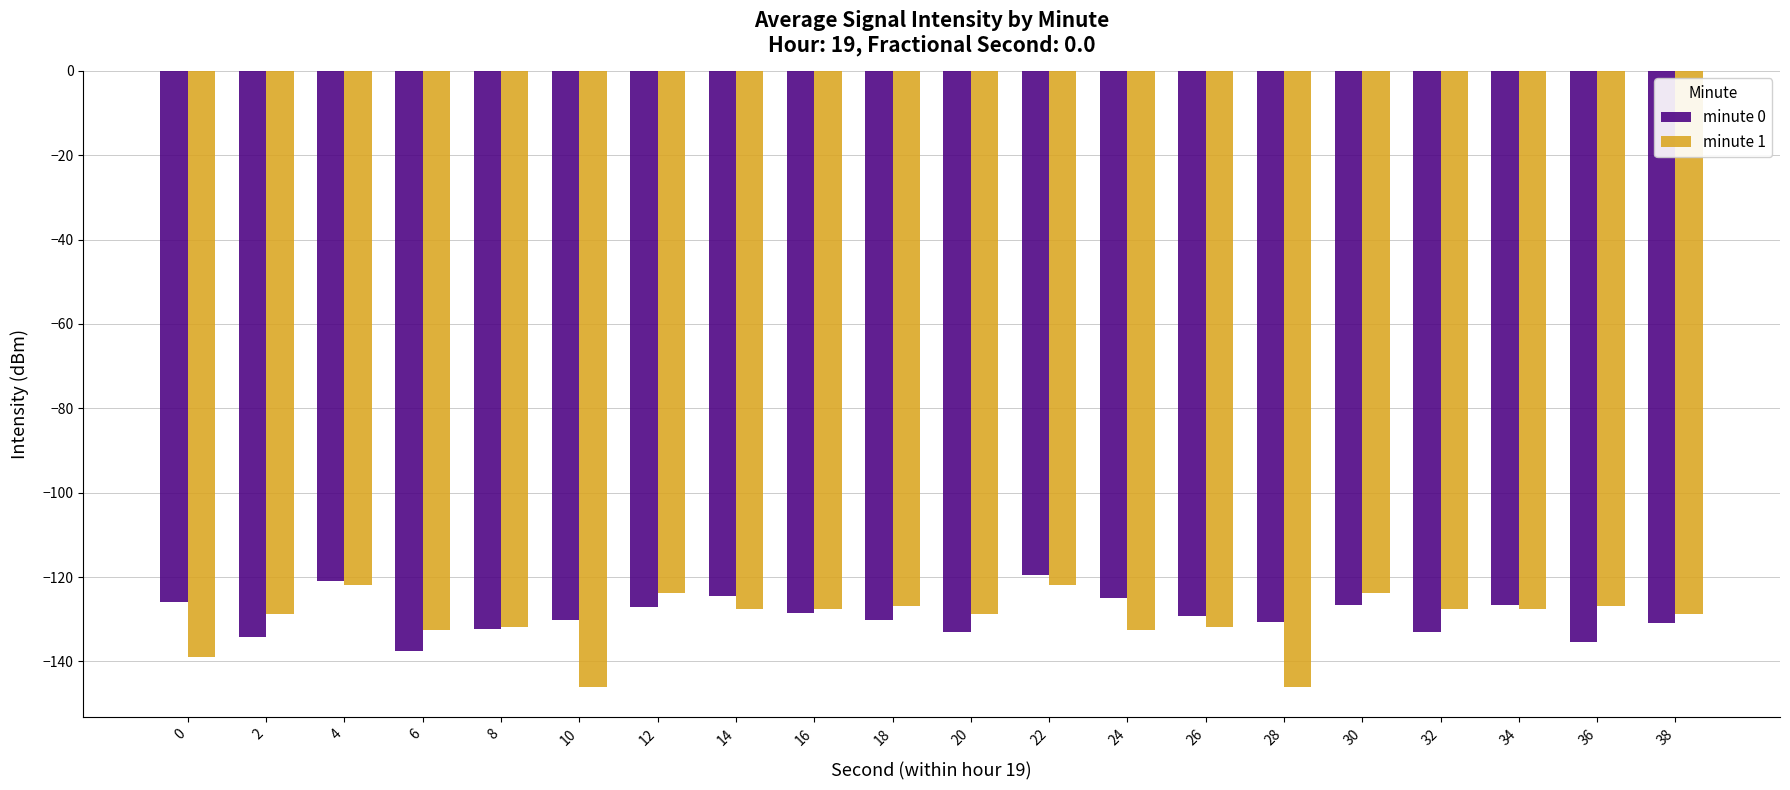

How many distinct data groups are displayed?

2